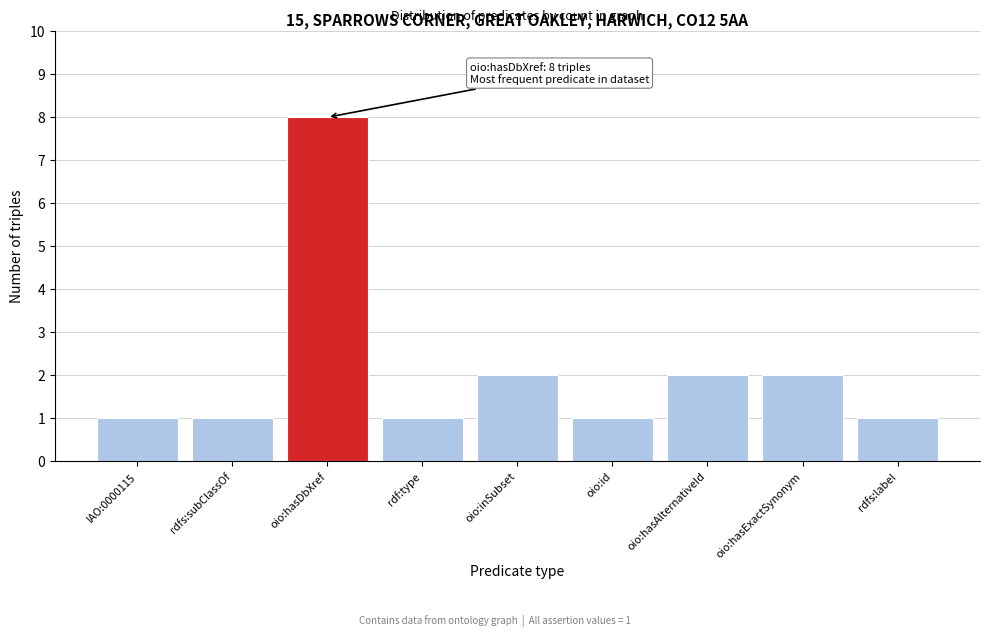

Reading left to right, what are all the values shown in this chart?

1	1	8	1	2	1	2	2	1